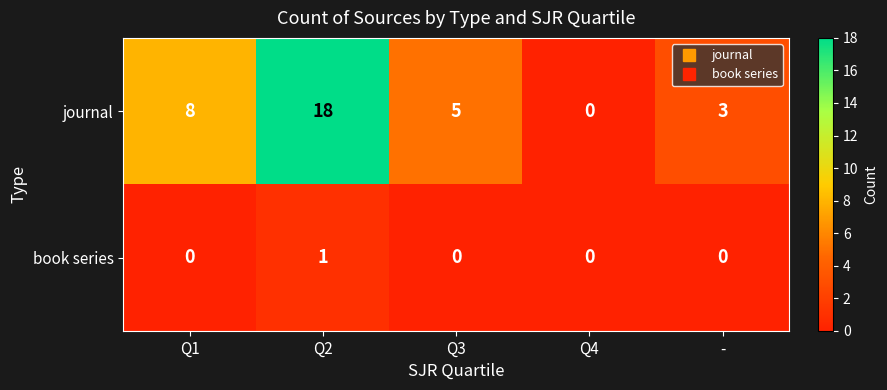

List the series in order of their overall mean, highest first.

journal, book series